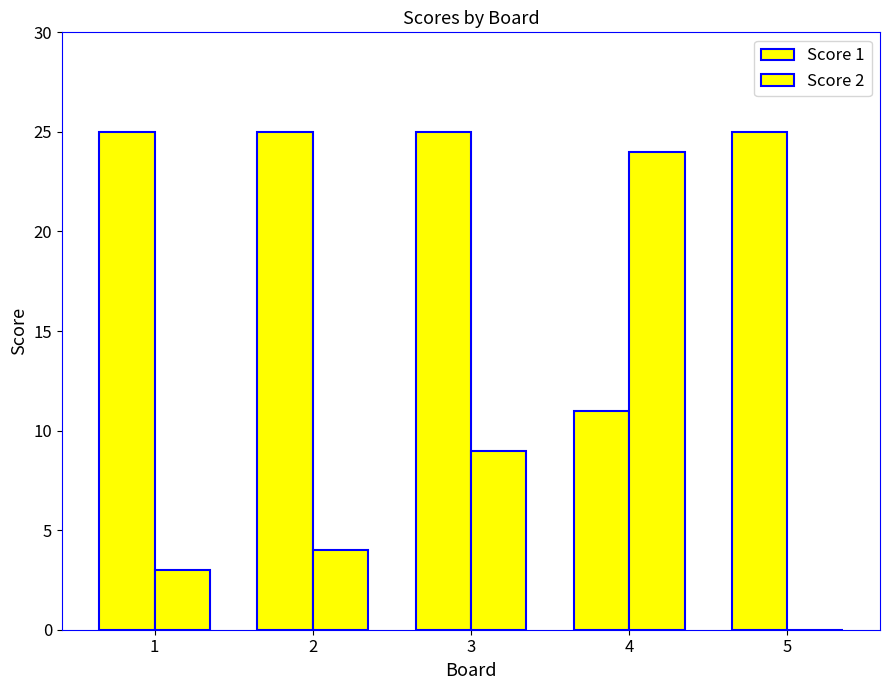

At which label does Score 2 first exceed 4?

3